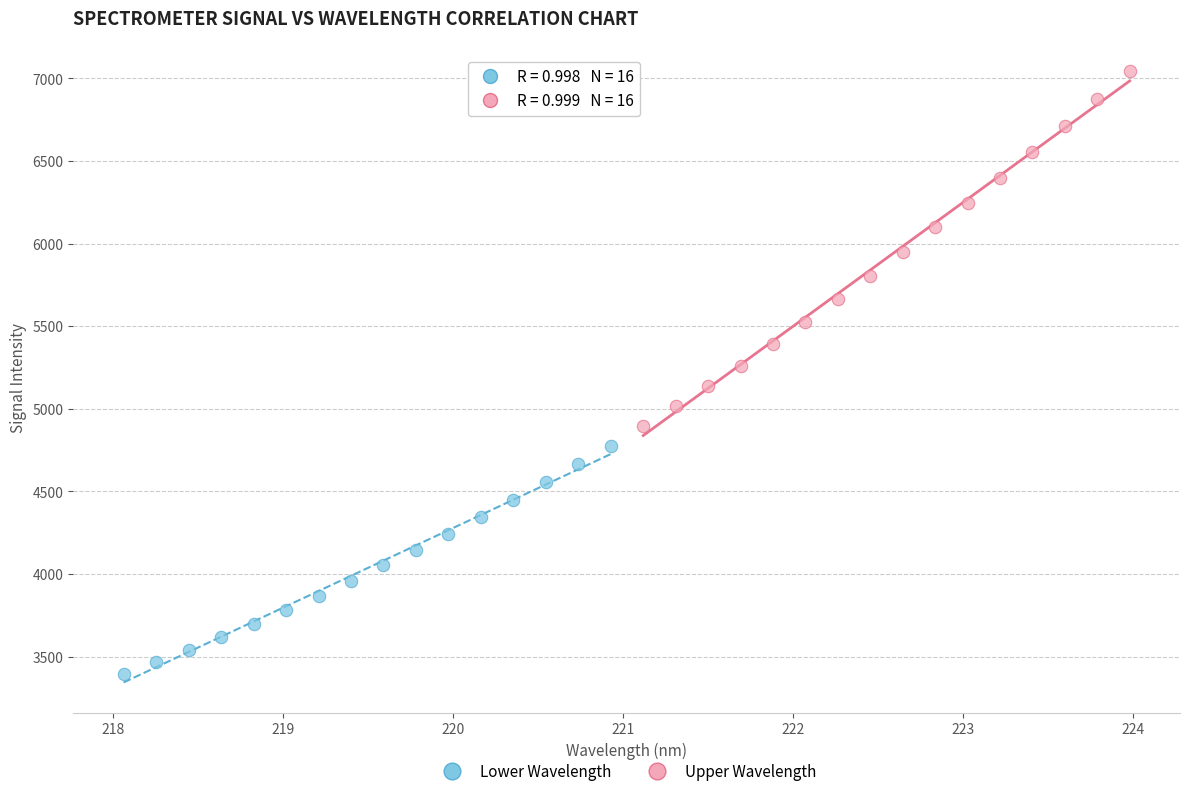

Which series reaches the maximum Y coordinate?

Upper Wavelength